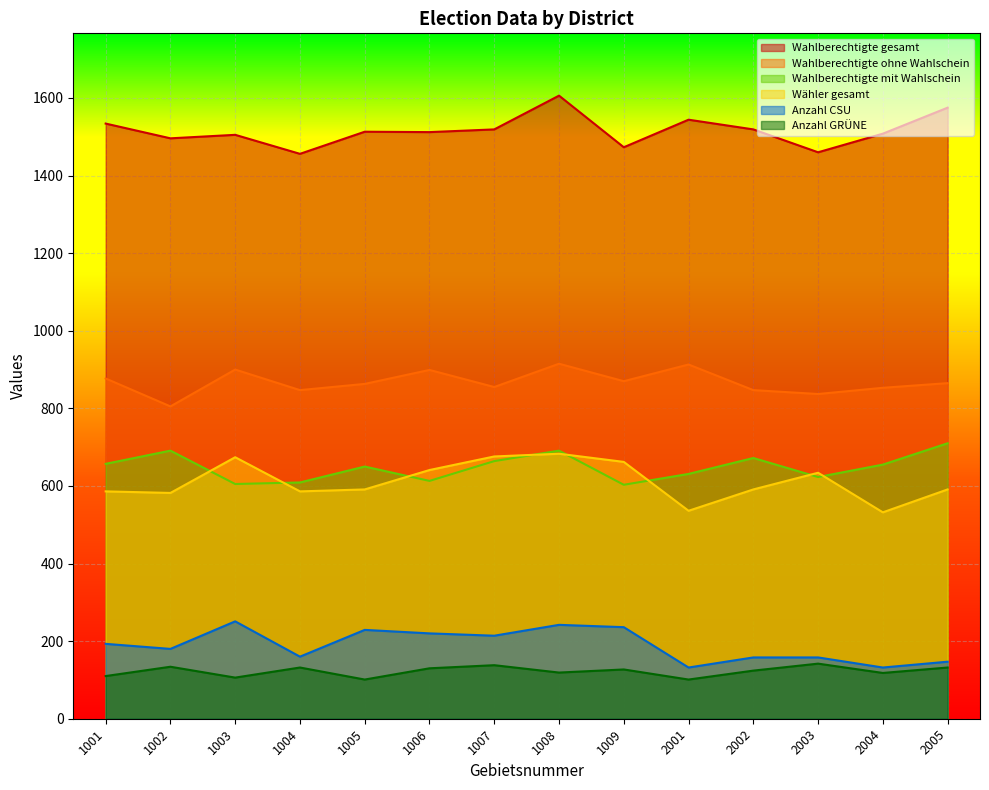

True or false: Anzahl CSU has more than 2 points higher than both neighbors.

True